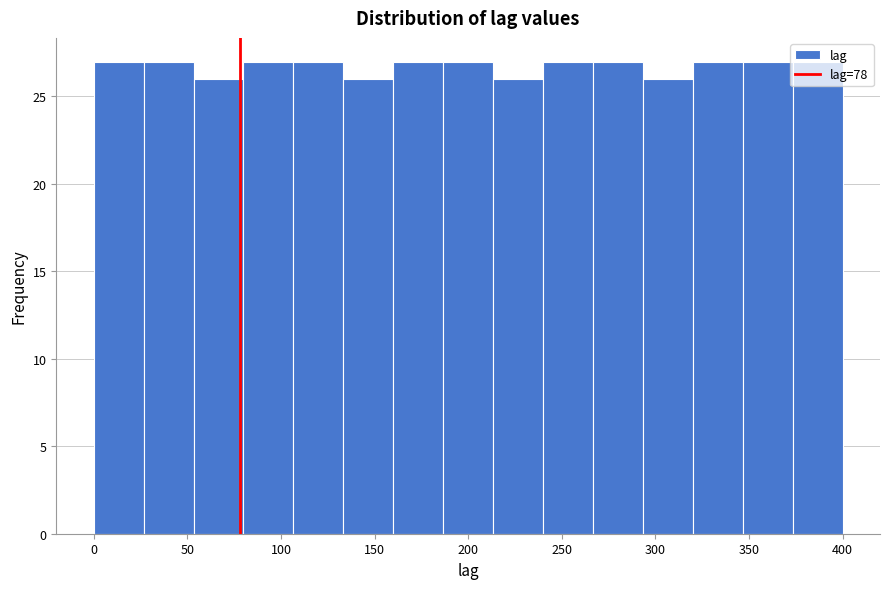

How tall is the bar that spans 295 to 320 on the x-axis? Neither the bar edges nor the heights are printed on the chart, so give them approximately, as read against the axes.

26